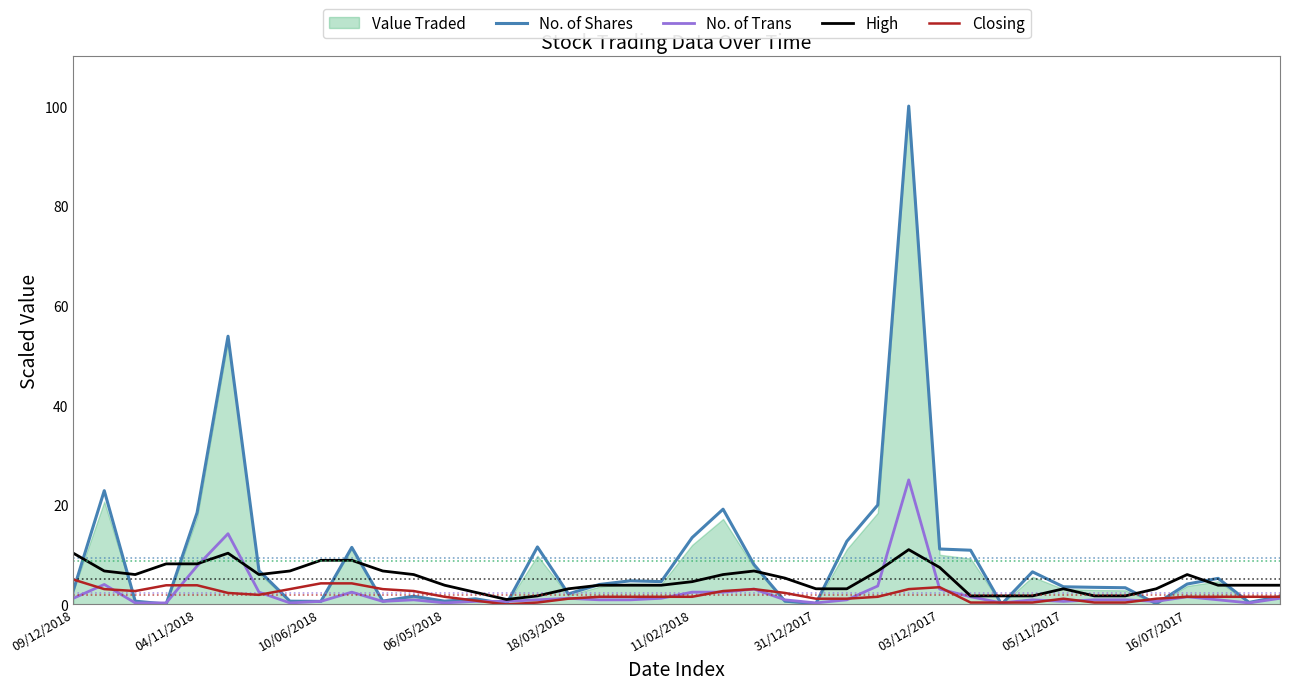

The No. of Shares series shows 0.2 at 31/12/2017. True or false?

True